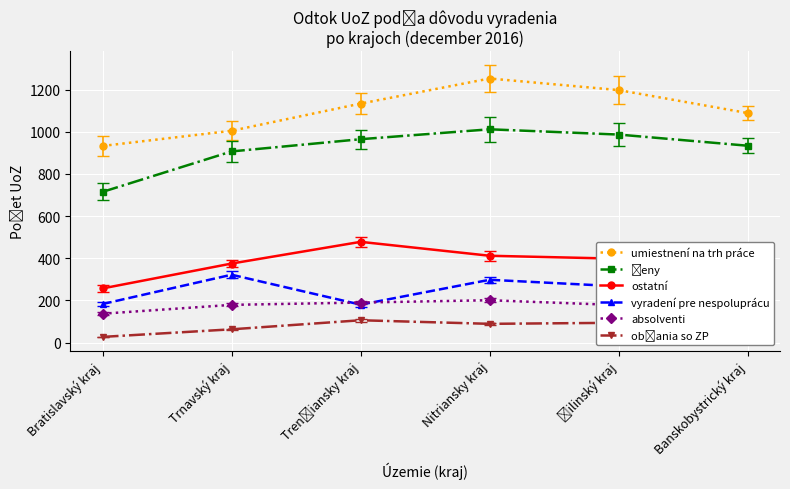

How many data points does each series have?

6